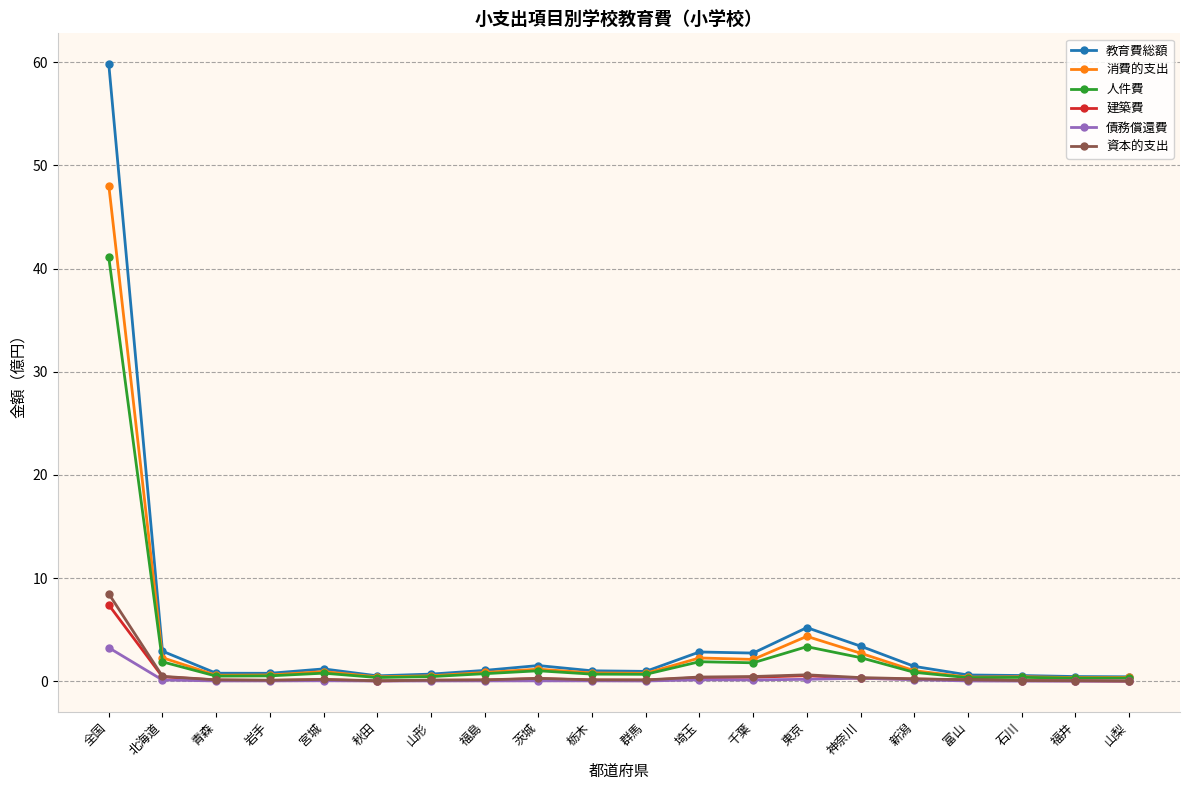

At which category is the sum across all series the highest?

全国